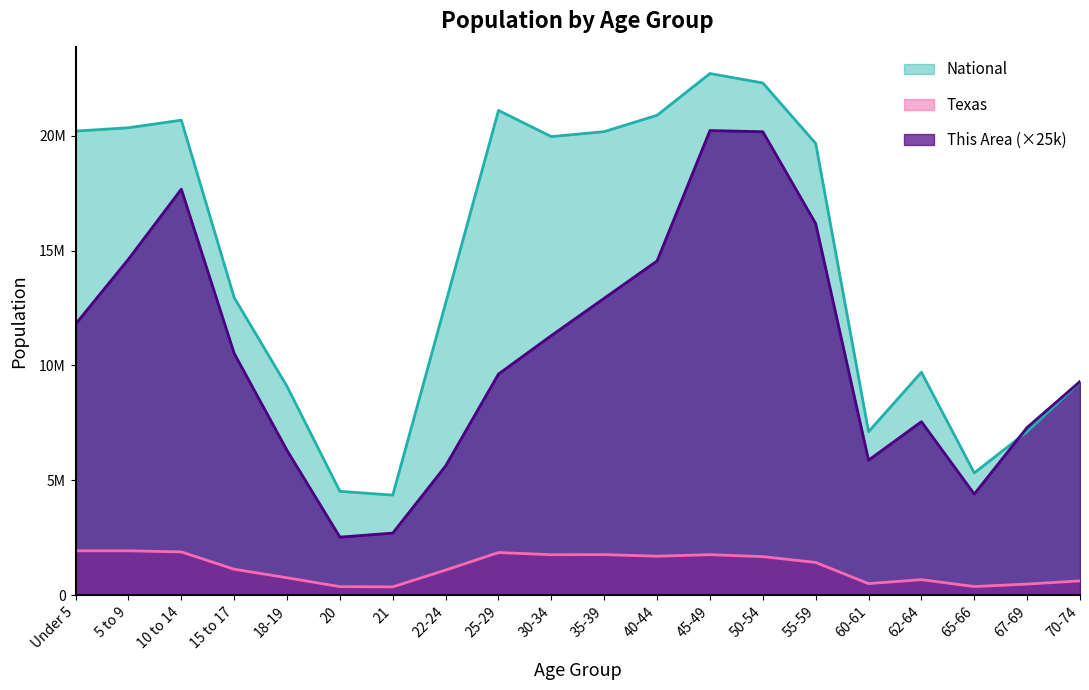

What is the difference between the Texas values at 25-29 and 20?

1483999